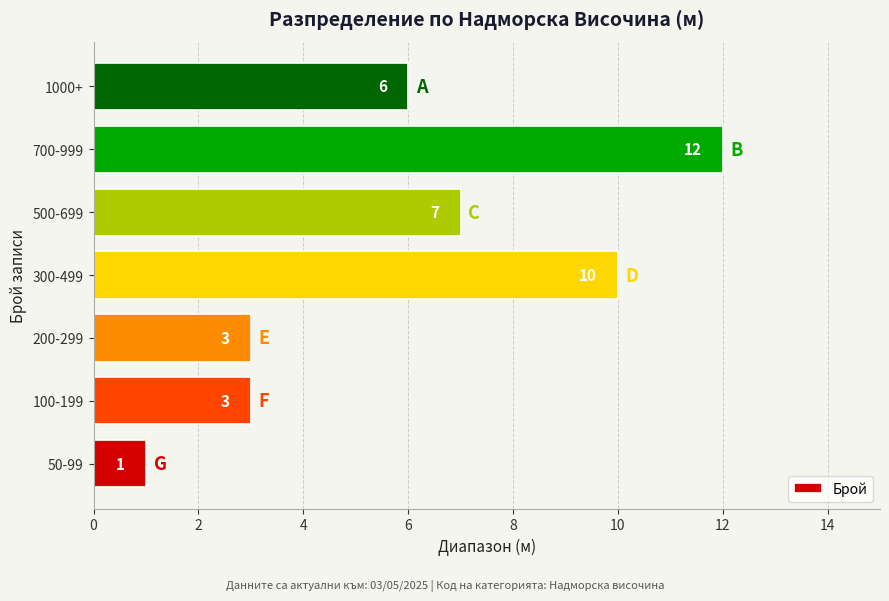

Is it true that the value at 200-299 is 3?

True